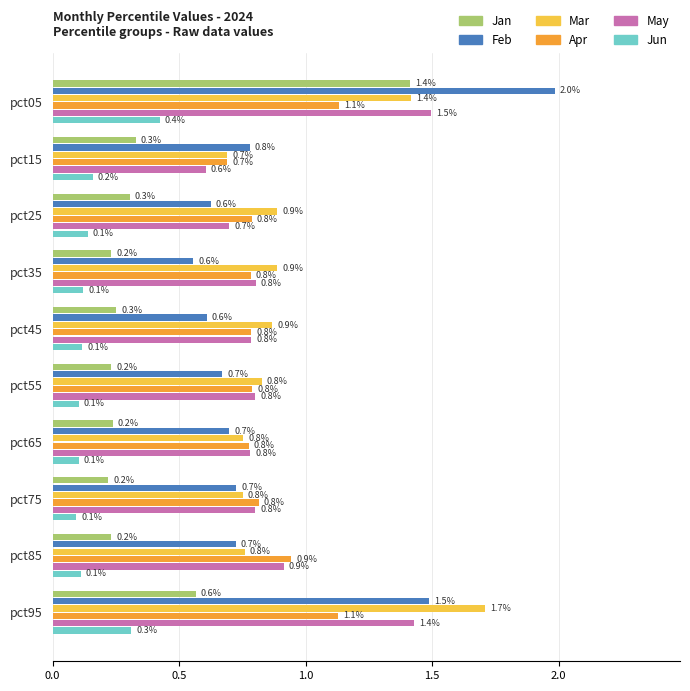

List the series in order of their peak value, highest first.

Feb, Mar, May, Jan, Apr, Jun